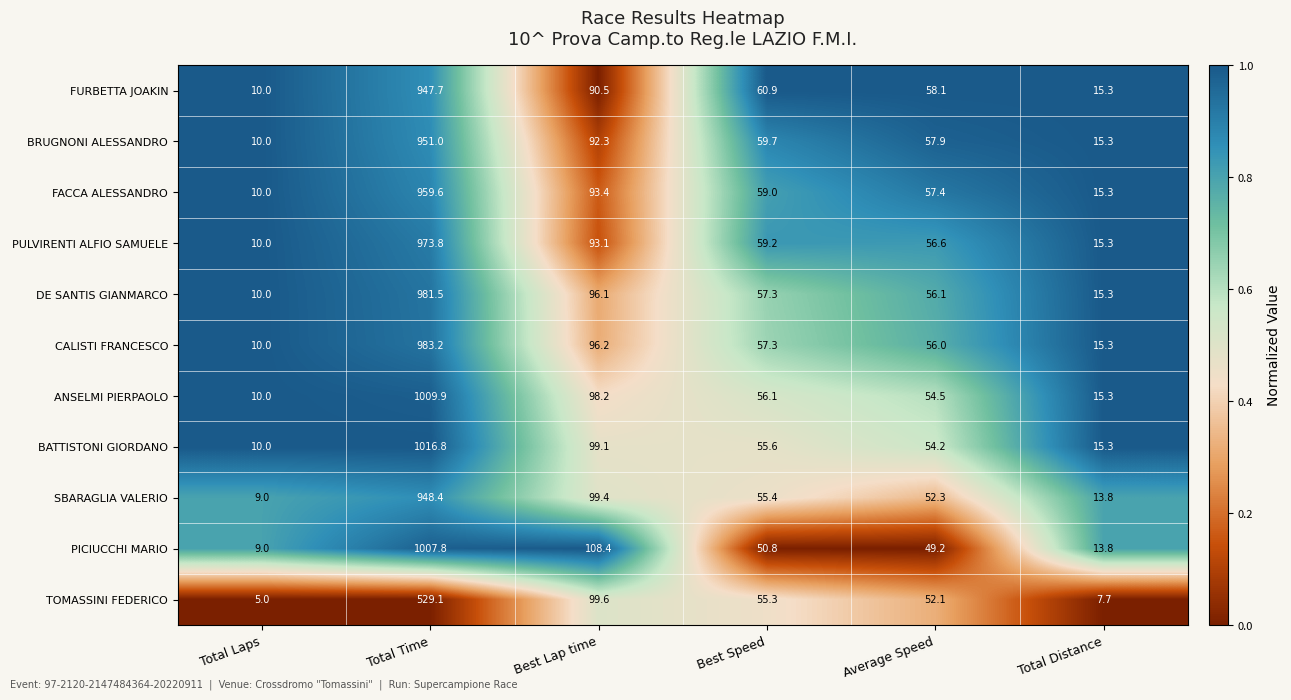

What is the maximum value for FACCA ALESSANDRO?

959.6